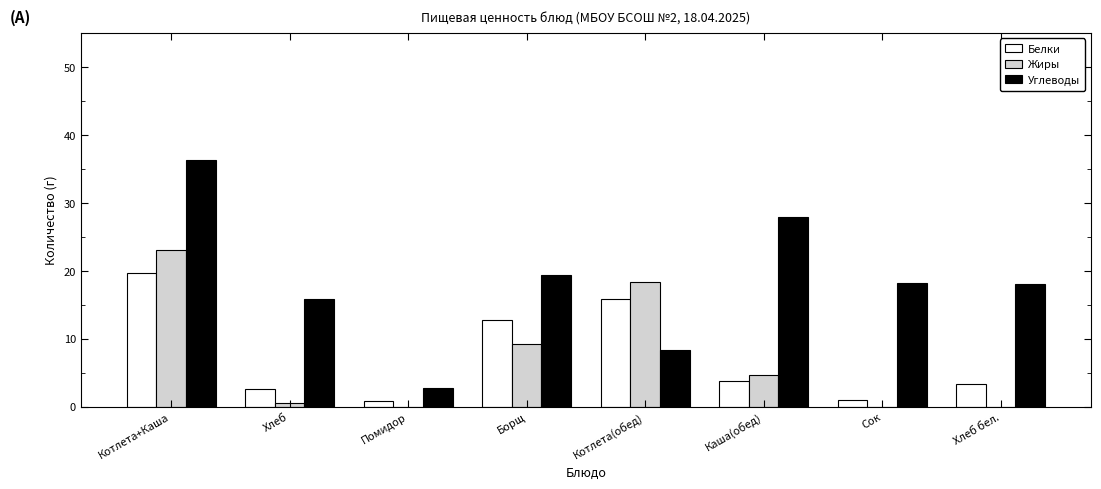

Which label corresponds to the largest value in the chart?

Котлета+Каша